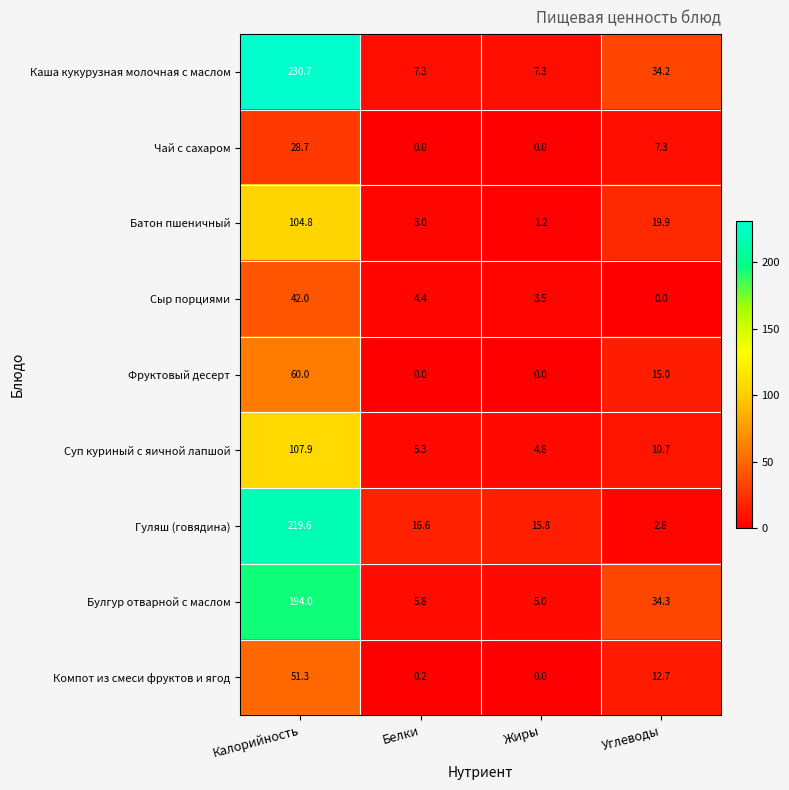

Rank the series by their maximum value, from highest to lowest.

Каша кукурузная молочная с маслом, Гуляш (говядина), Булгур отварной с маслом, Суп куриный с яичной лапшой, Батон пшеничный, Фруктовый десерт, Компот из смеси фруктов и ягод, Сыр порциями, Чай с сахаром